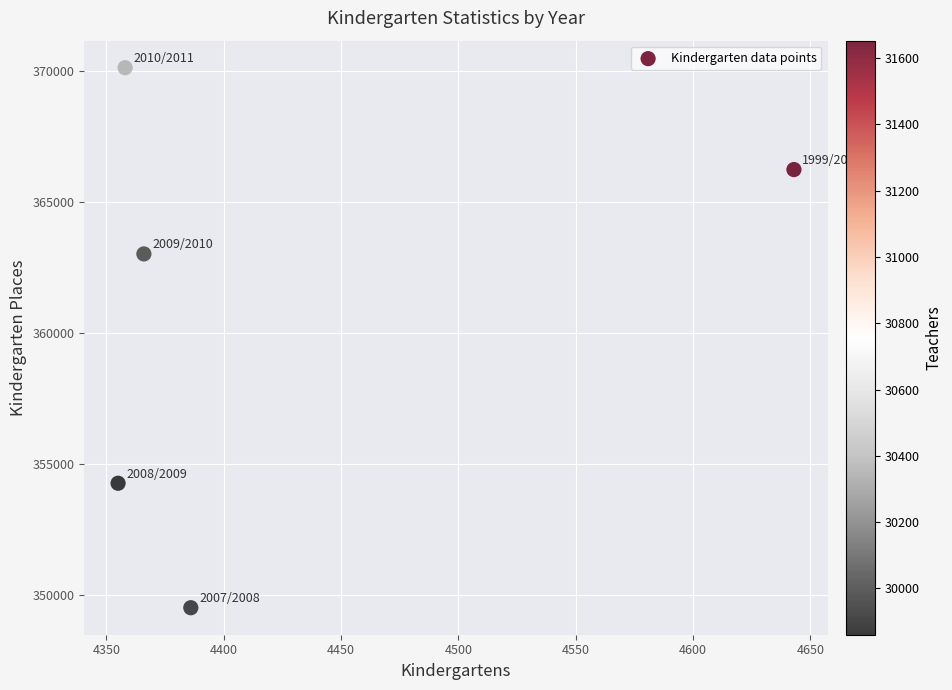

What is the range of X values (max minus min)?

288